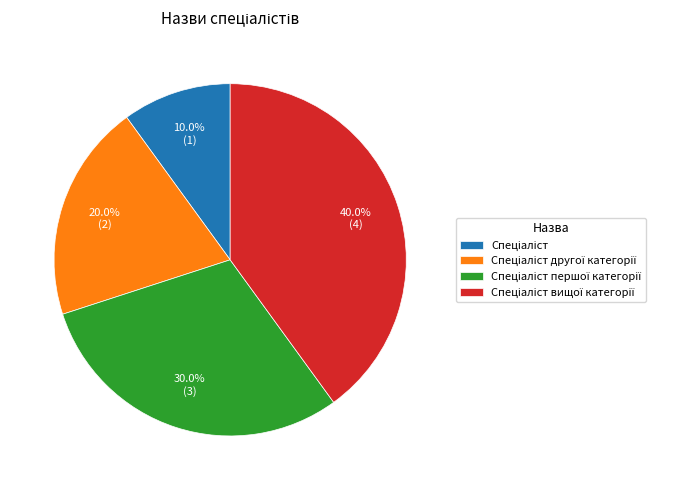

Does any single category account for the majority?

No